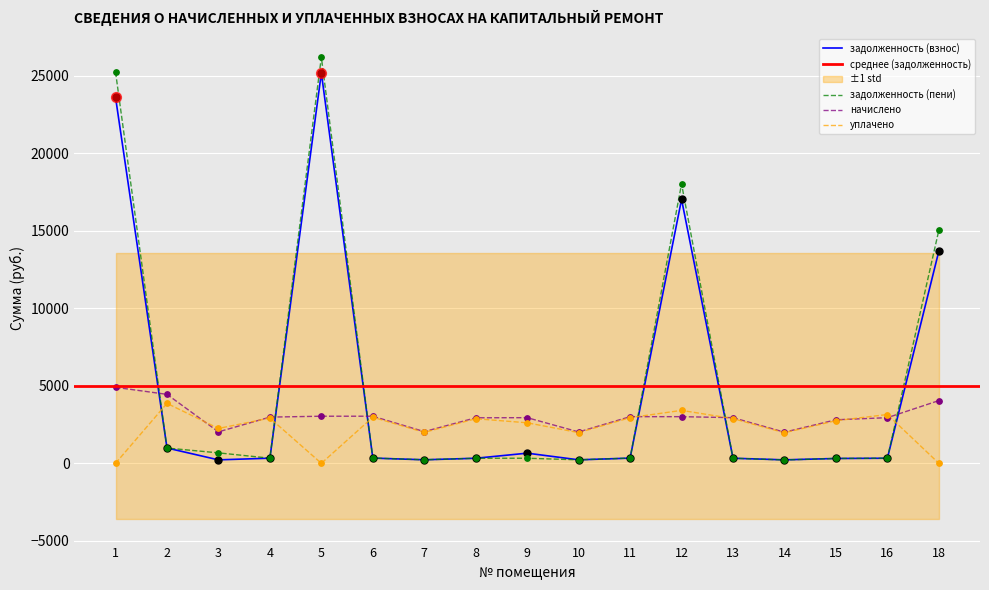

What are all the series names shown in the legend?

задолженность (взнос), задолженность (пени), начислено, уплачено